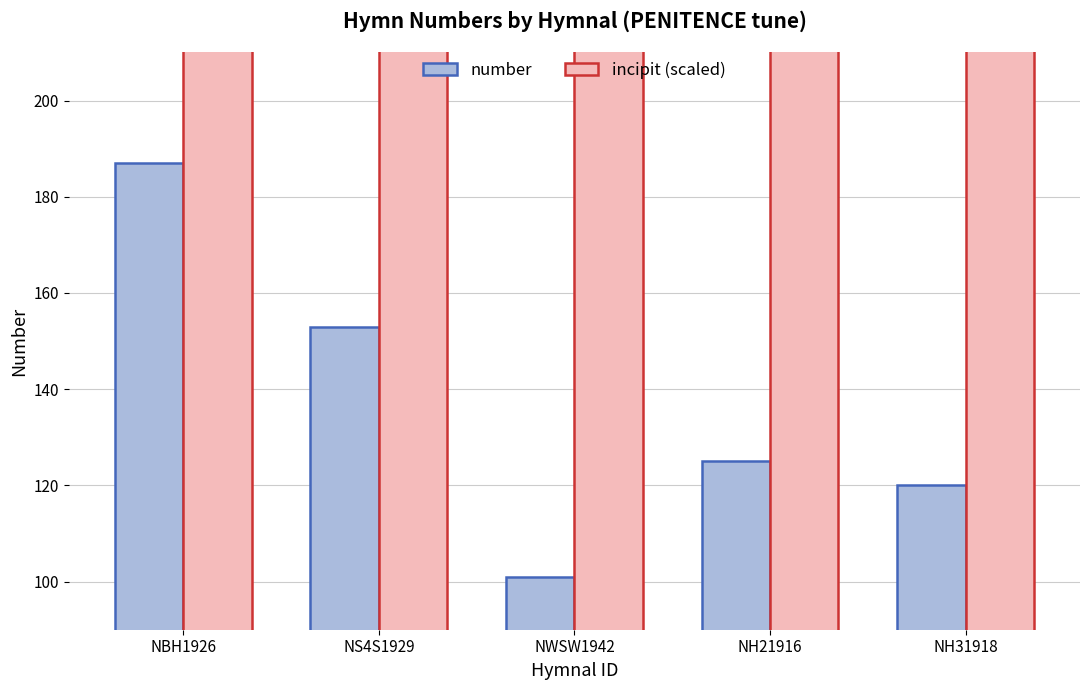

What is the value of the incipit (×10¹²/scaled) bar at the 3rd from the left?

501.5